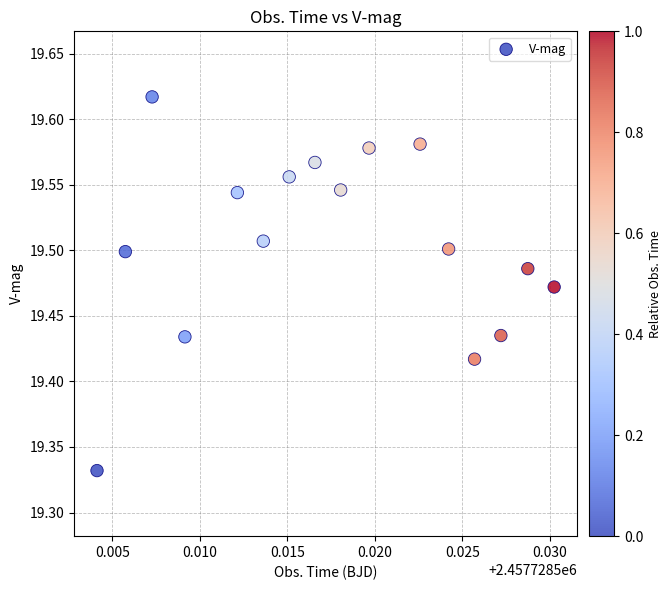

What is the range of Y values (max minus min)?

0.3